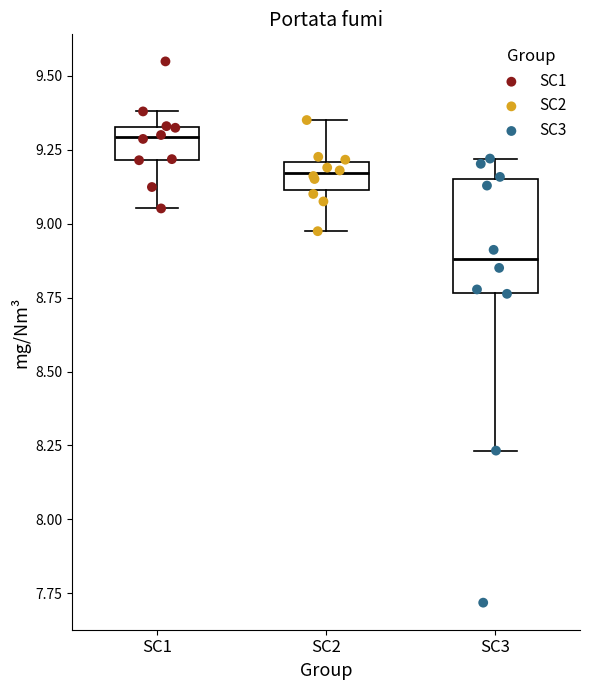

Which box has the lowest median line?

SC3